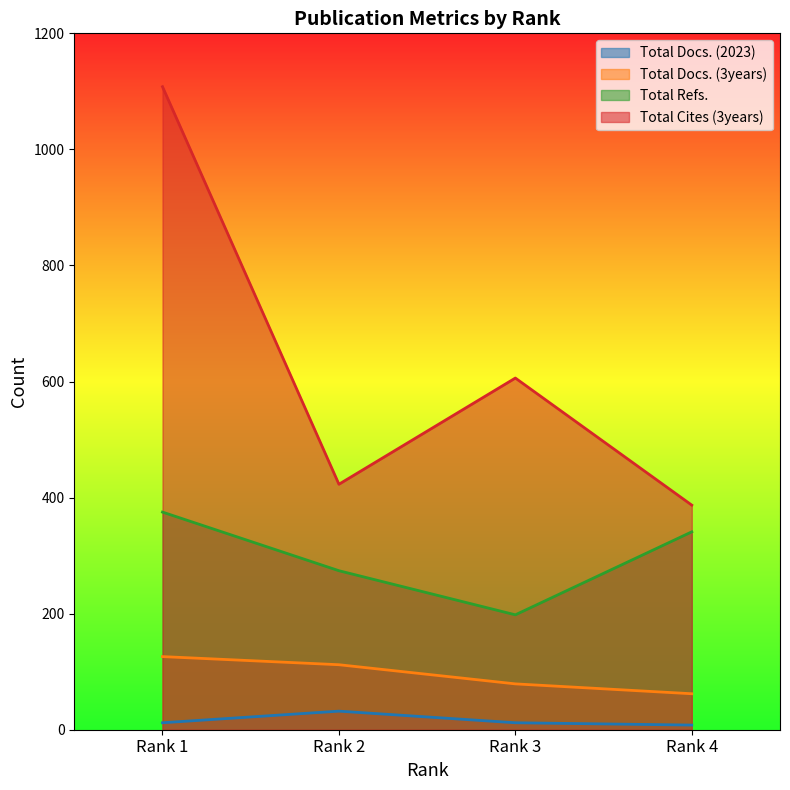

What value does the Total Docs. (3years) series have at Rank 1, to the nearest 5?

125